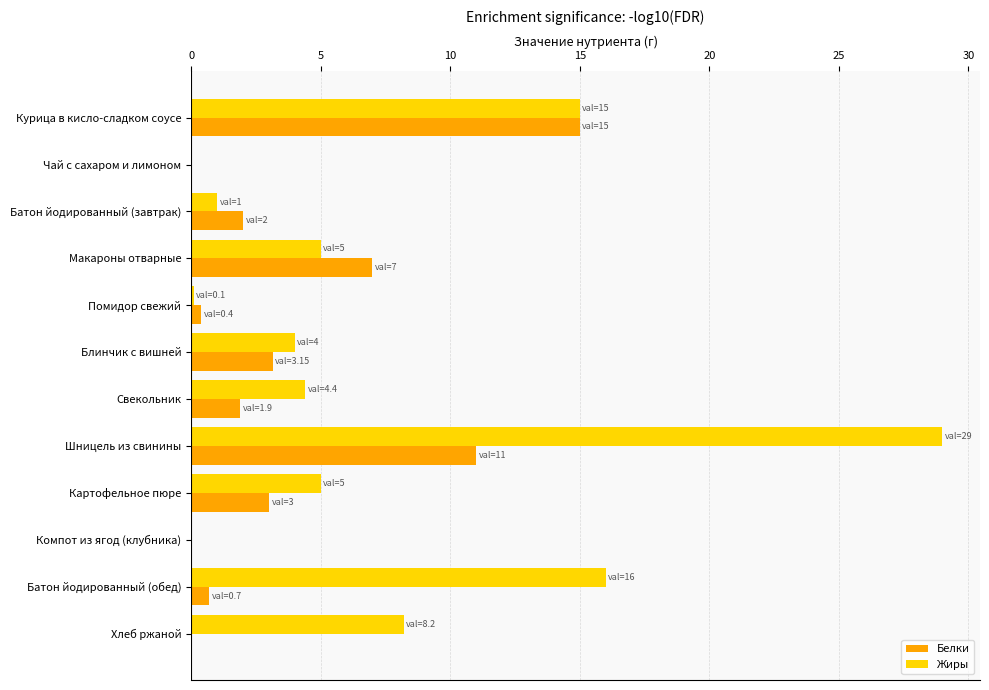

At which label is Жиры closest to 14?

Курица в кисло-сладком соусе